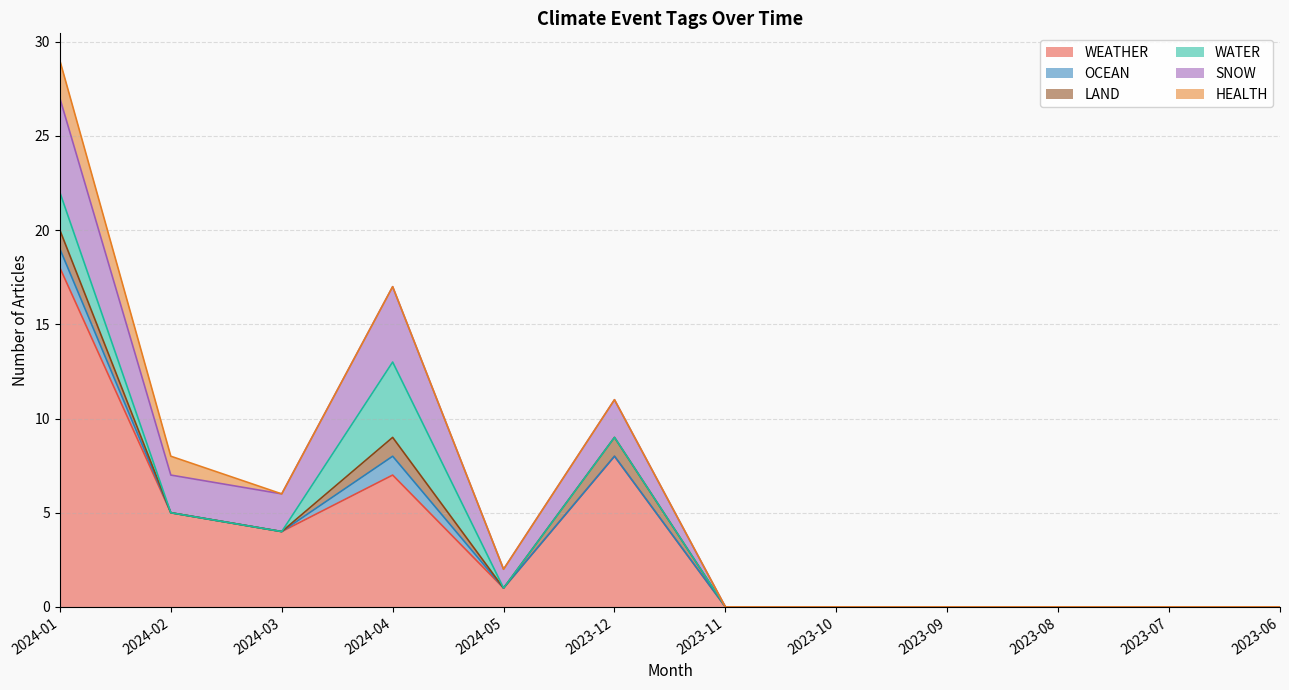

Where is SNOW nearest to the value 2?

2024-02